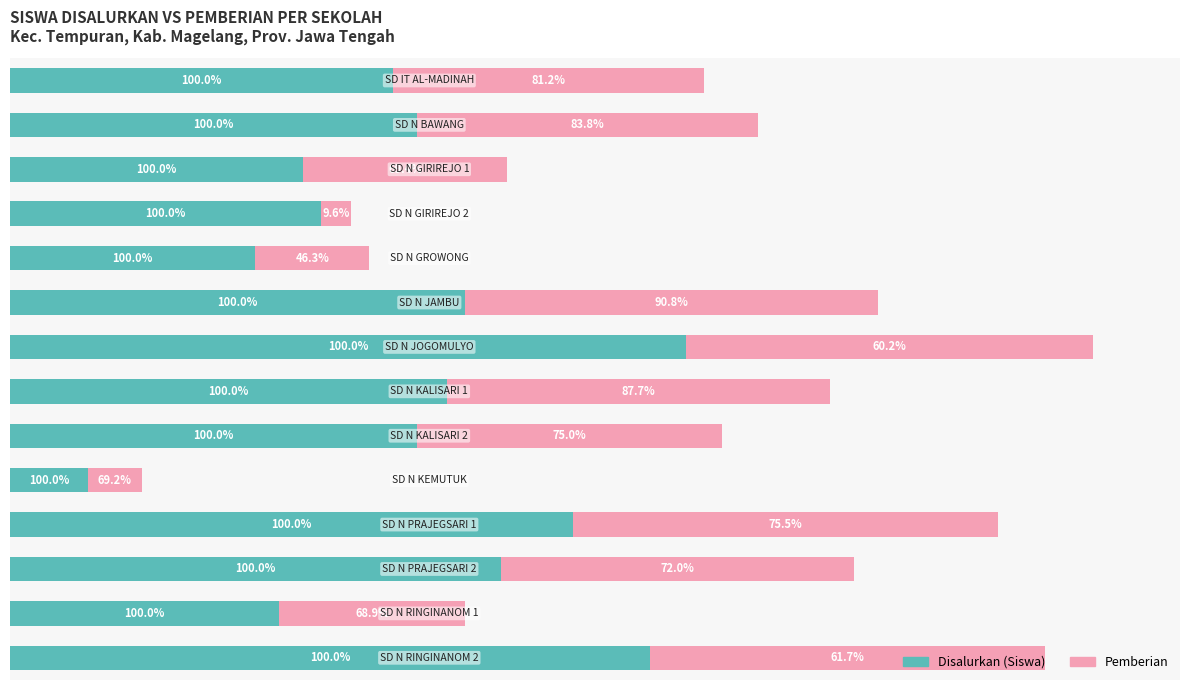

What are all the series names shown in the legend?

Disalurkan (Siswa), Pemberian